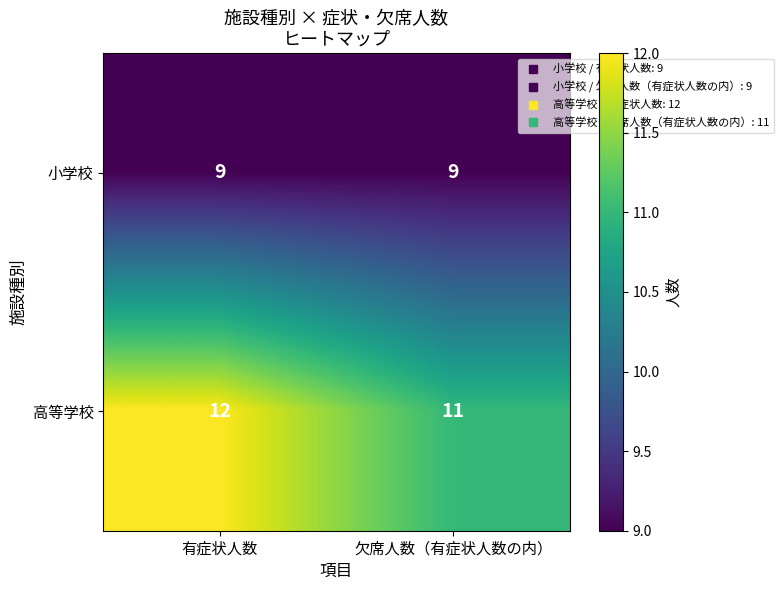

Which series has the largest range (max minus min)?

高等学校